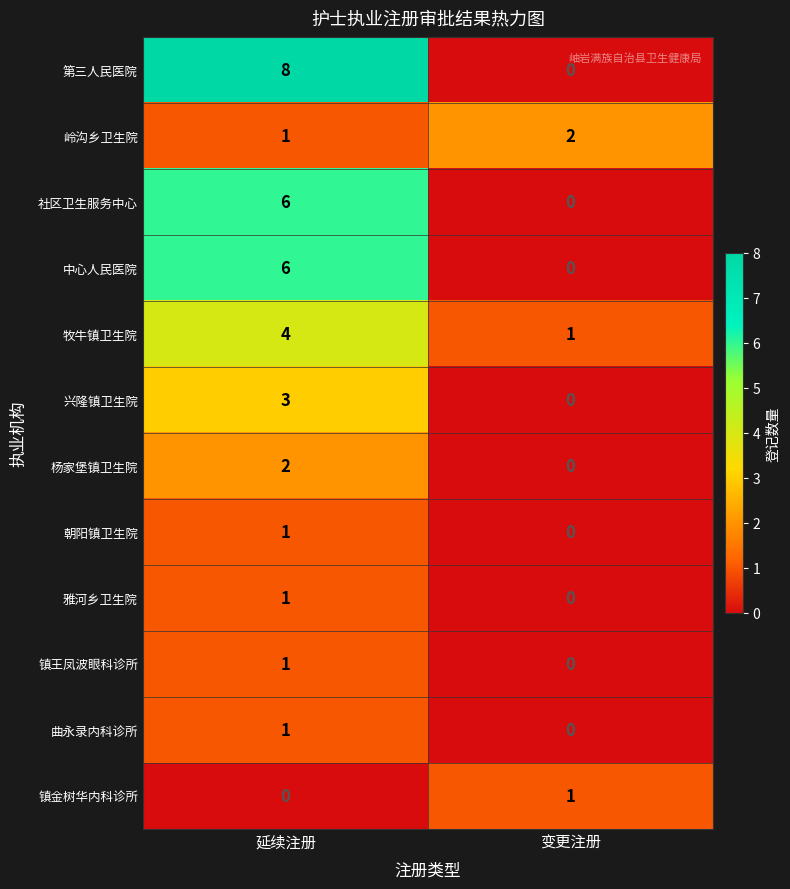

Which category has the highest value across all series?

延续注册